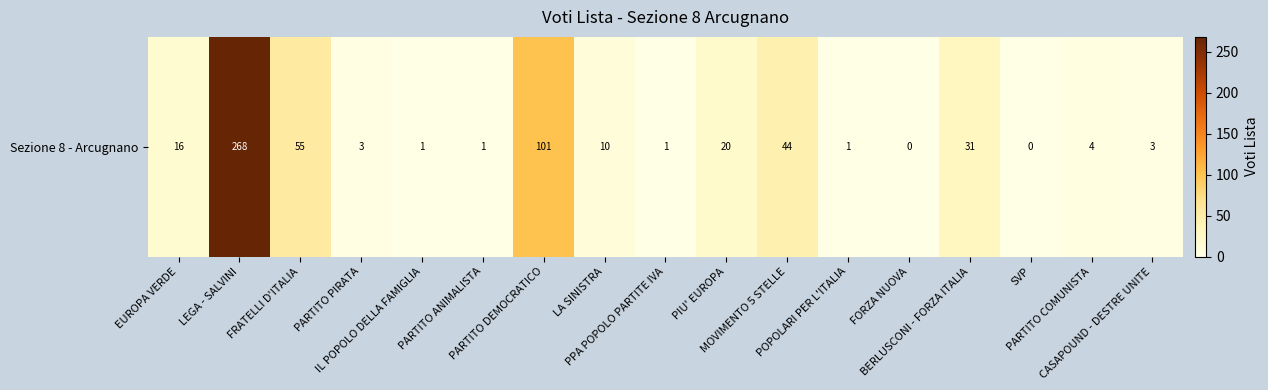

What is the average value?

33